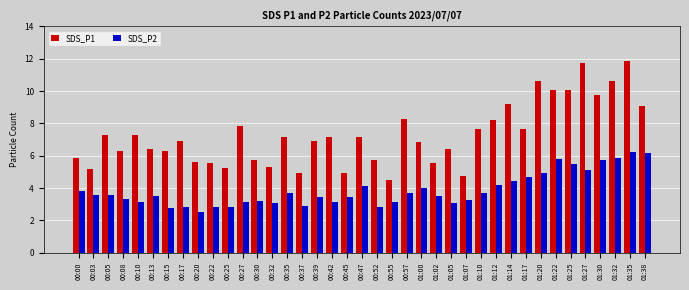

List the series in order of their overall mean, highest first.

SDS_P1, SDS_P2